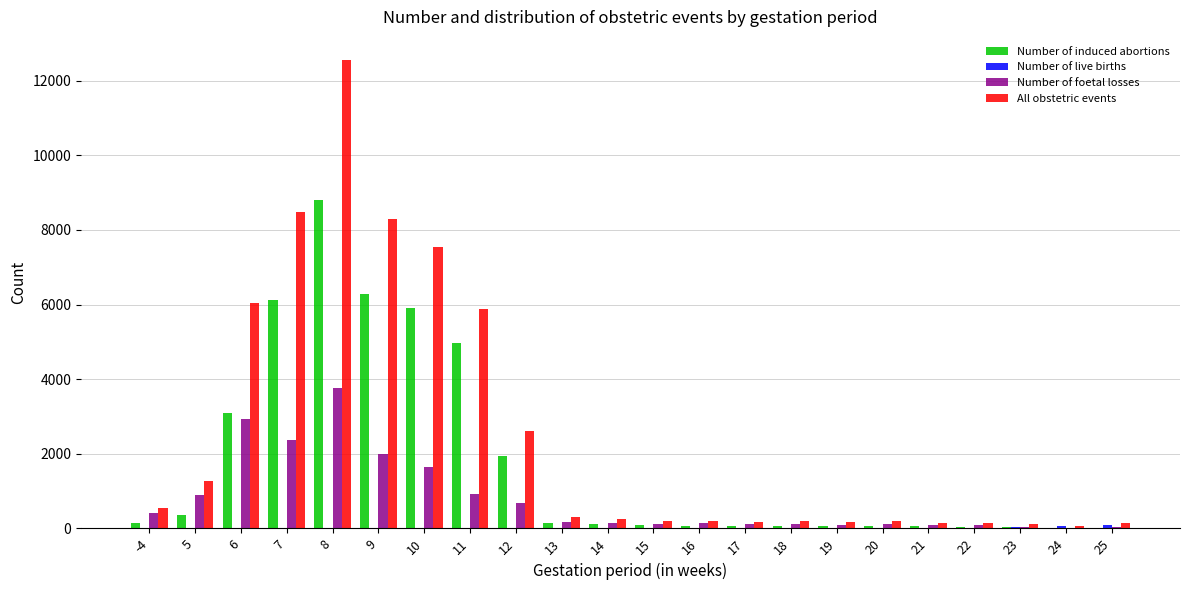

What is the sum of all Number of induced abortions values?

38442